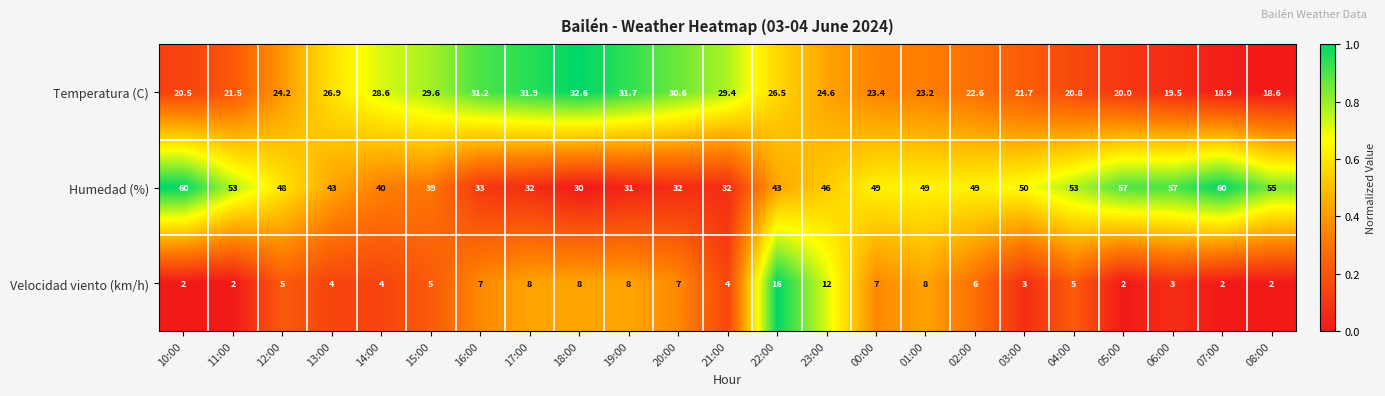

At which label does Temperatura (C) first exceed 24?

12:00